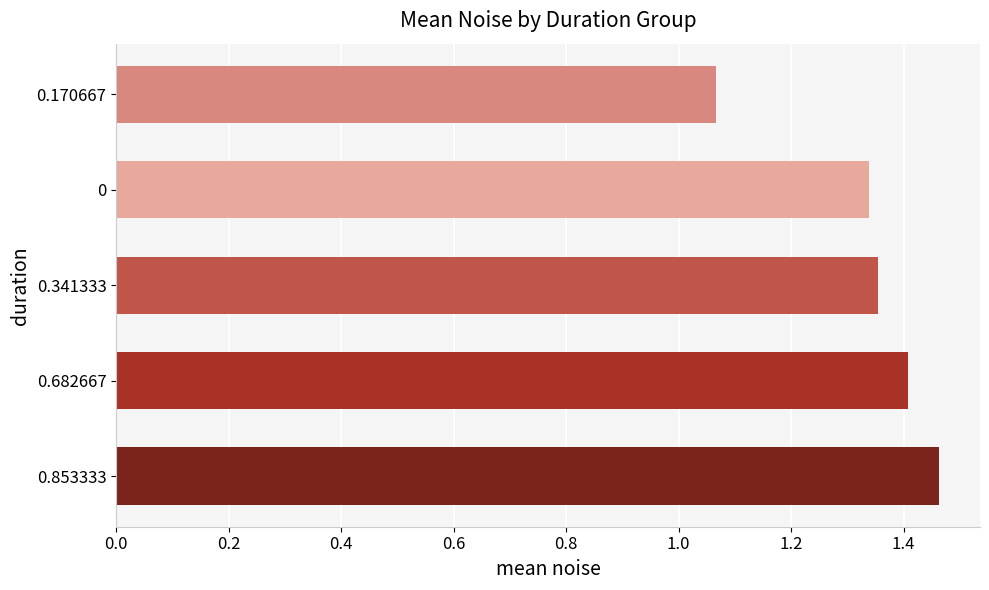

Count the values in the range 1 to 2.

5